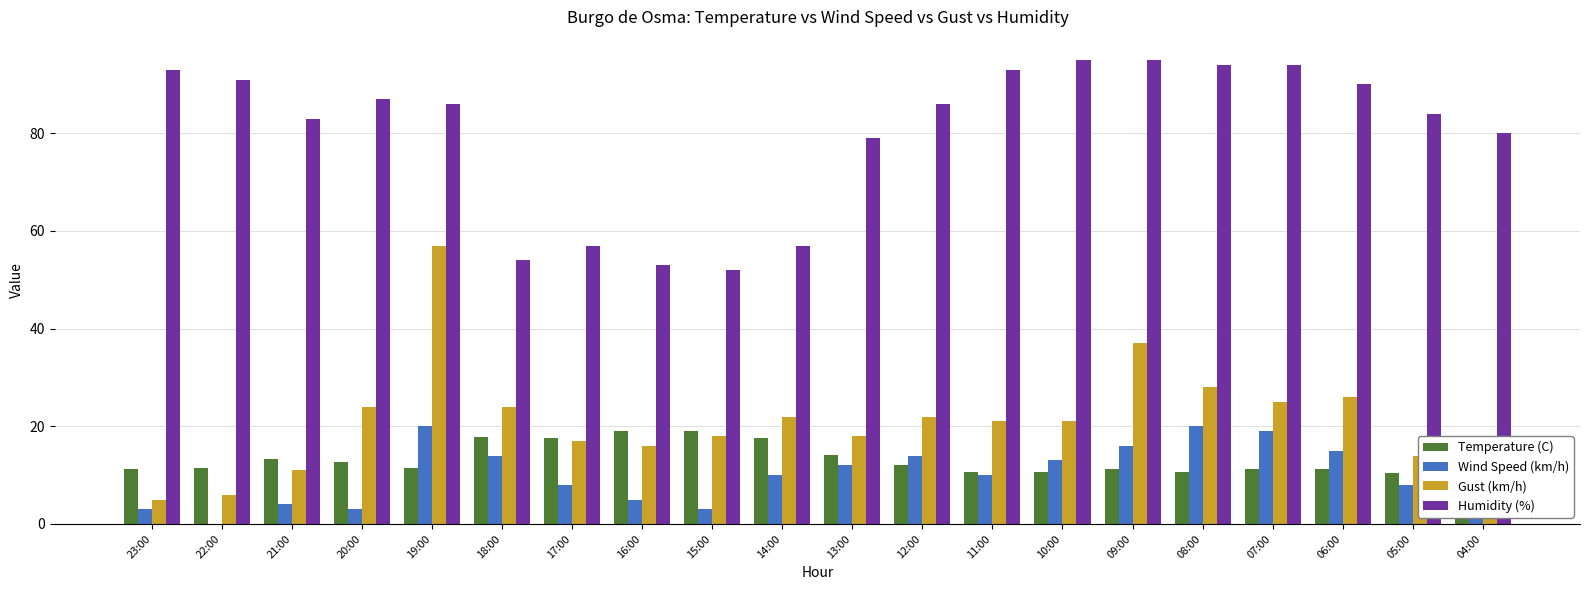

The Humidity (%) series shows 86.0 at 12:00. True or false?

True